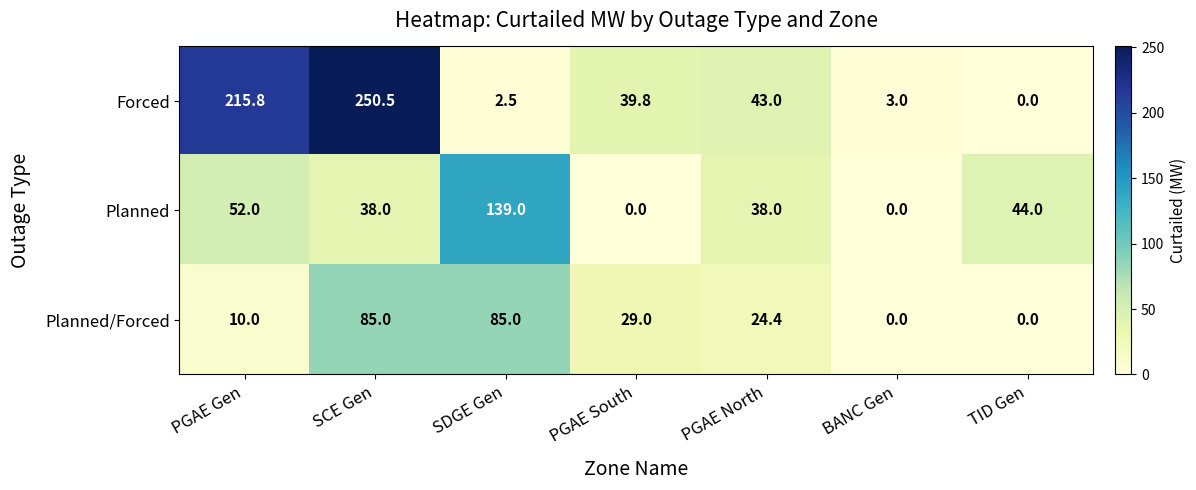

The value of Planned at SCE Gen is 67.0. True or false?

False